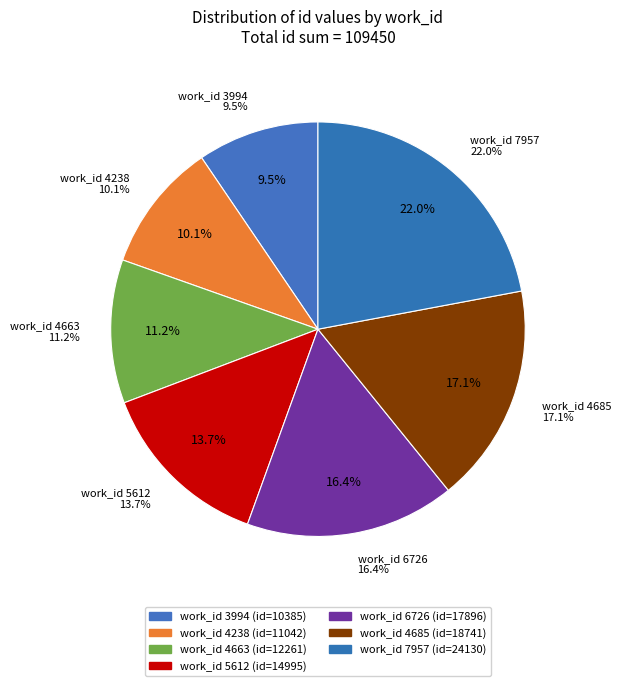

Is it true that 4685 is 2% of the pie?

False